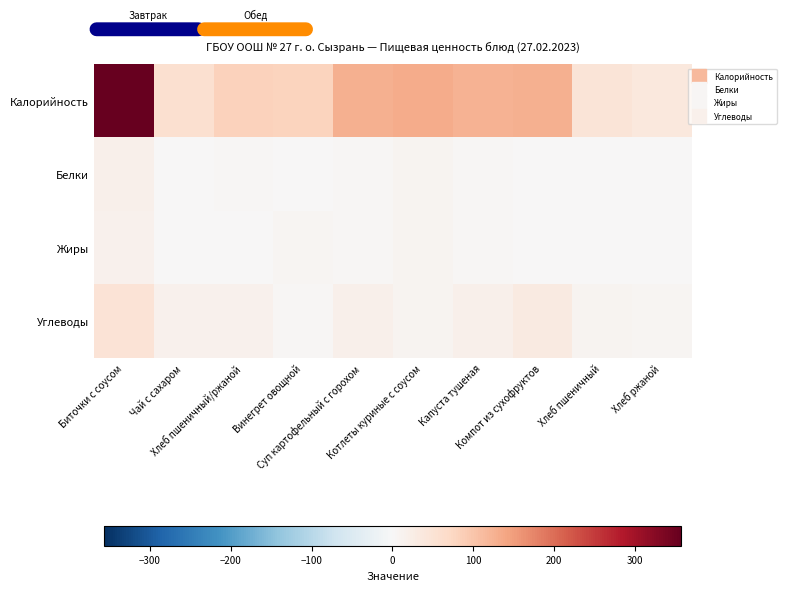

What is the difference between the highest and lowest values at Суп картофельный с горохом?

124